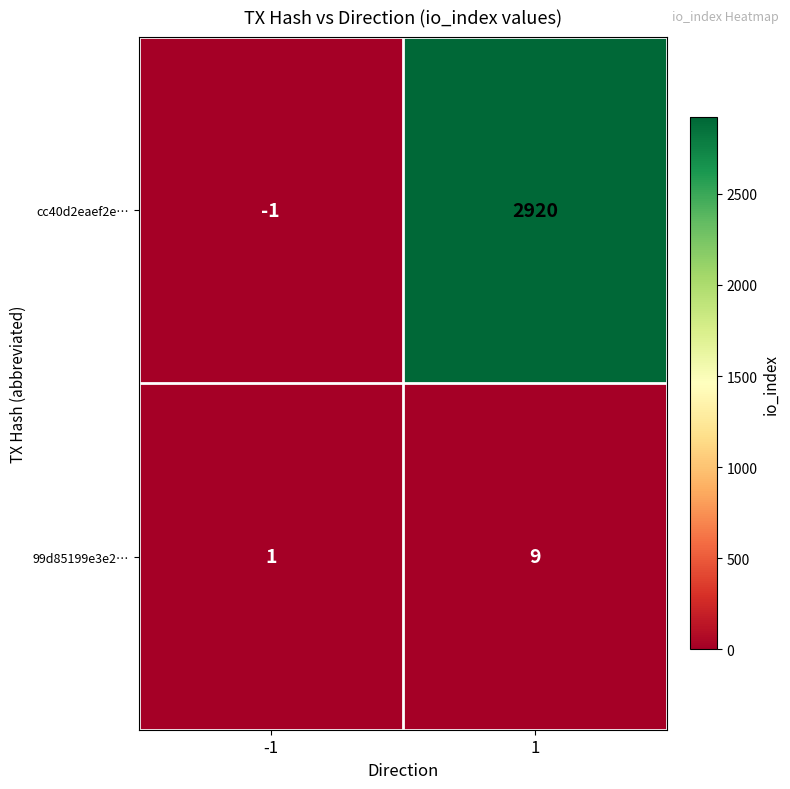

At which category is the sum across all series the highest?

1